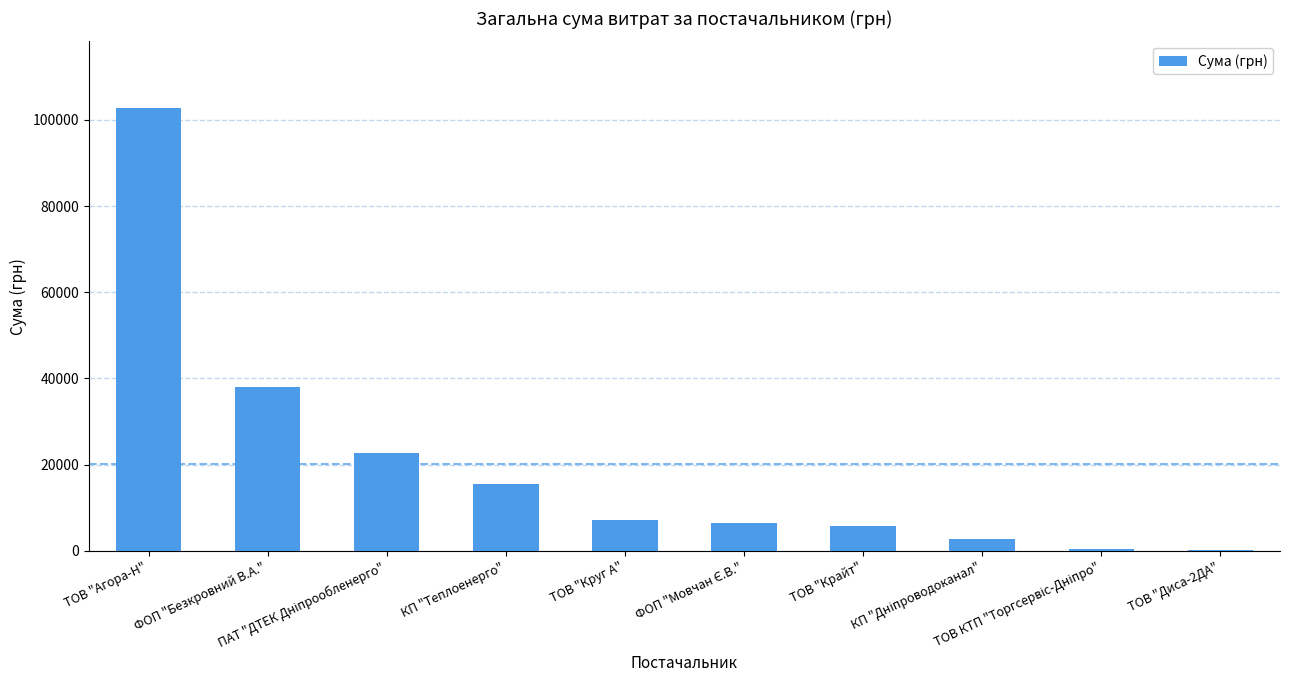

Count the number of data series in this chart.

1